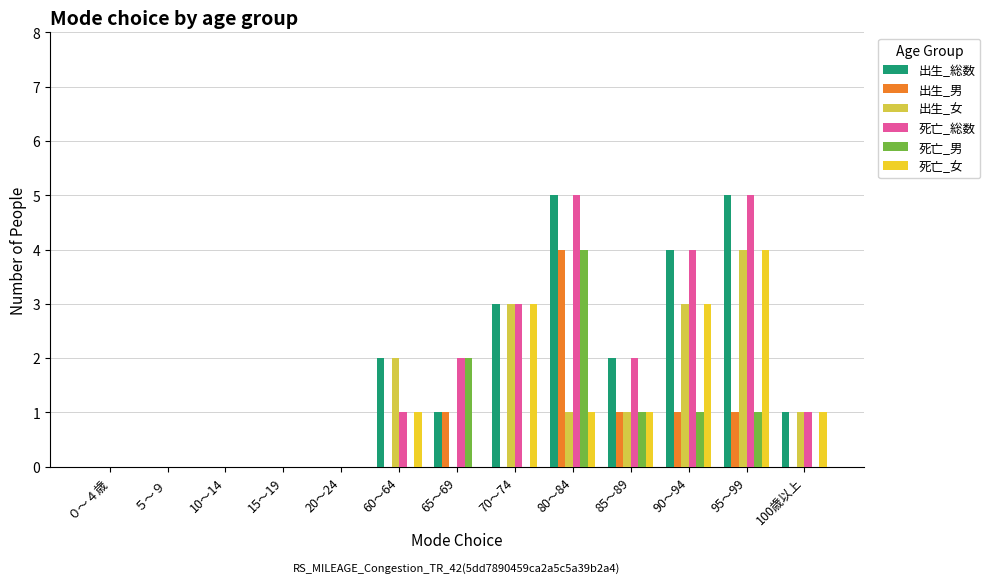

True or false: 出生_総数 has a value of 0 at ０～４歳.

True